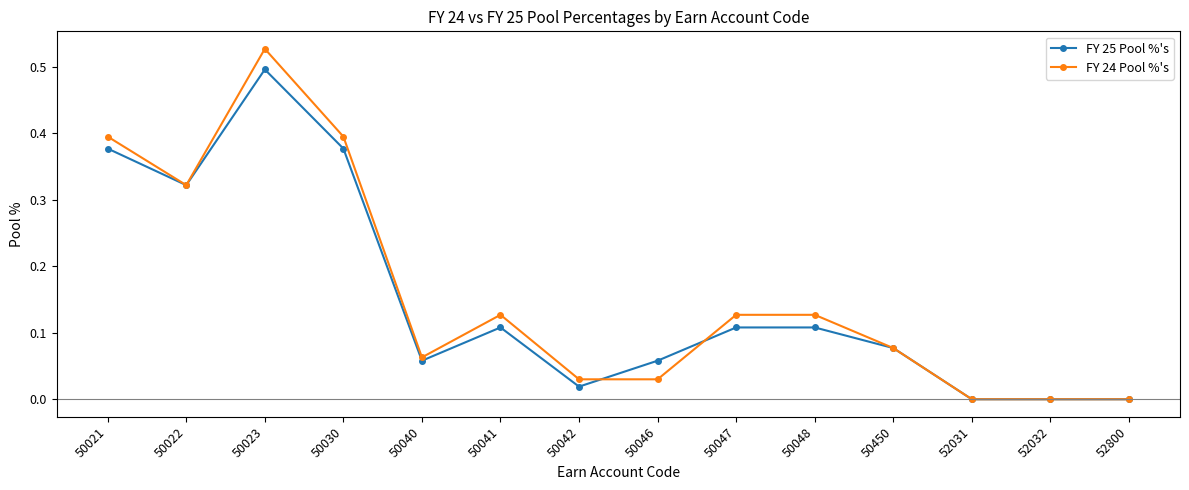

The FY 24 Pool %'s series shows 0.2 at 50047. True or false?

False